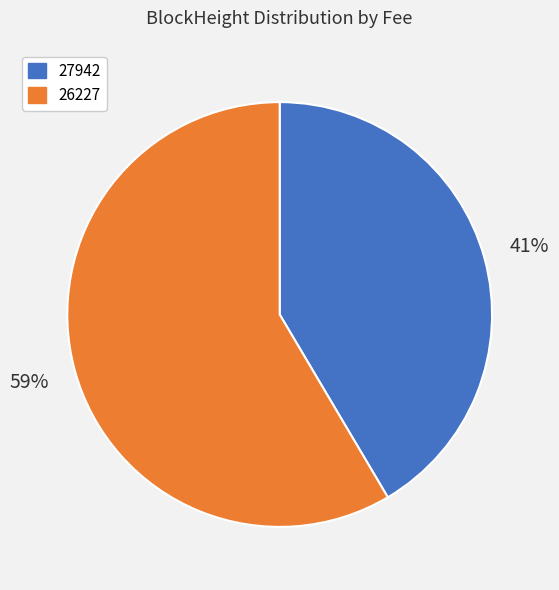

Count the number of slices in the pie.

2